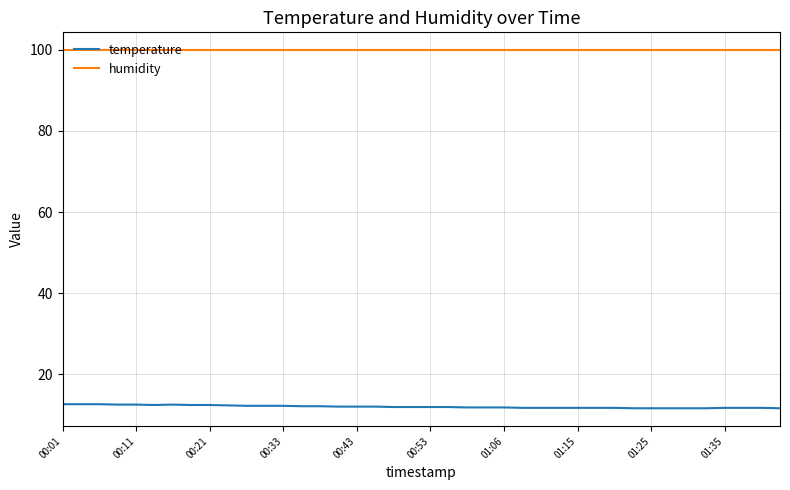

Which series has the largest range (max minus min)?

temperature